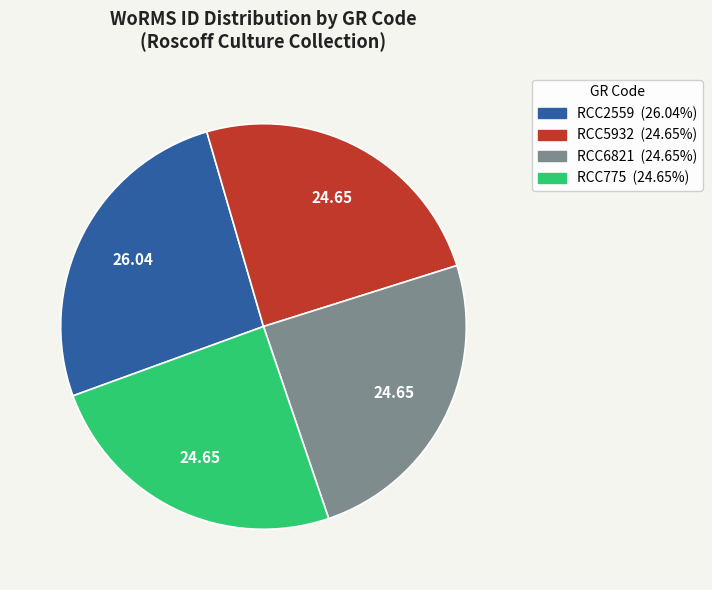

Do RCC5932 and RCC2559 together represent more than half of the pie?

Yes